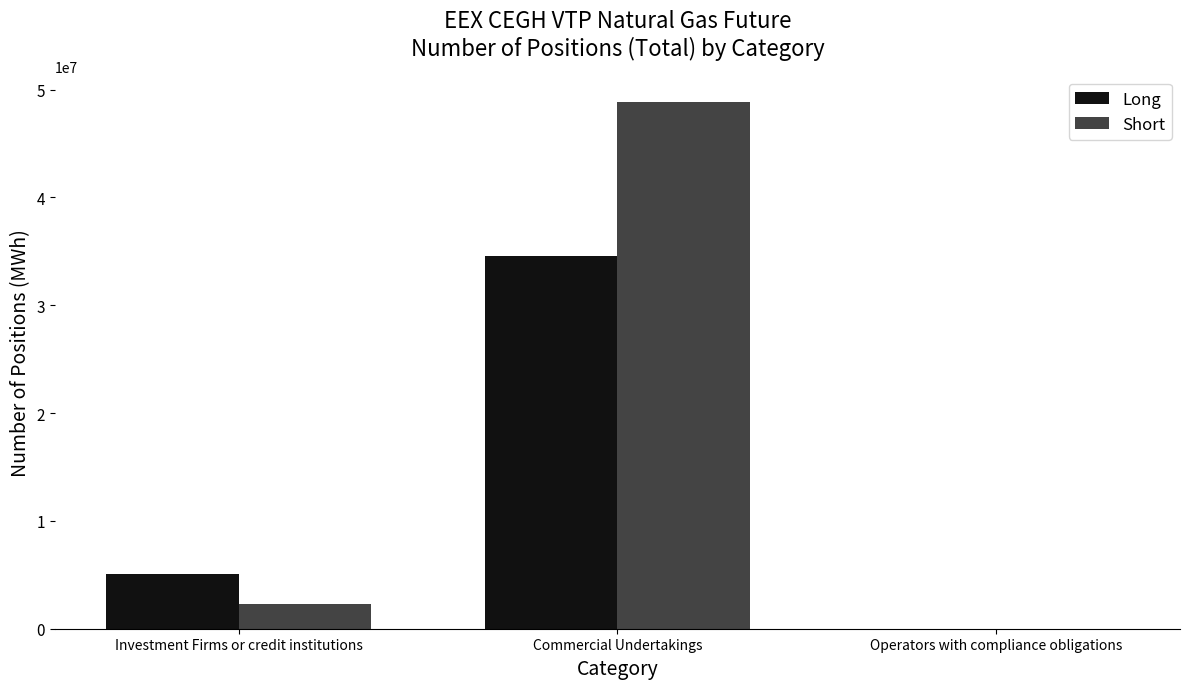

Reading left to right, transcribe all the data shown in this chart.

Long: 5036287	34607647	0
Short: 2289542	48850334	0